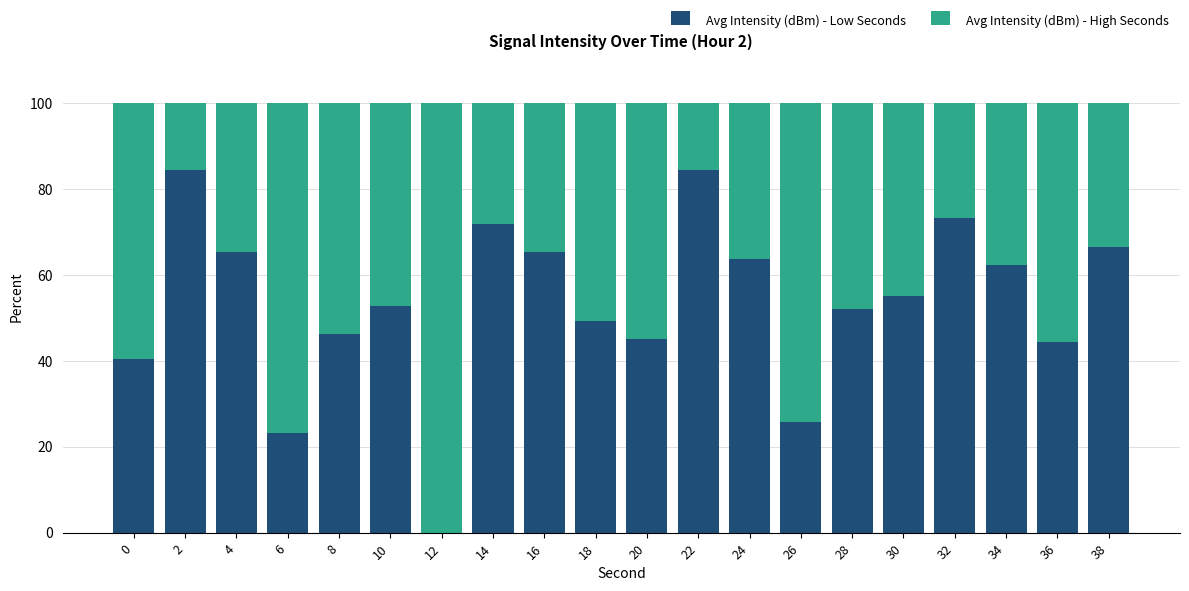

Is it true that Avg Intensity (dBm) - Low Seconds equals 62.4 at 34?

True